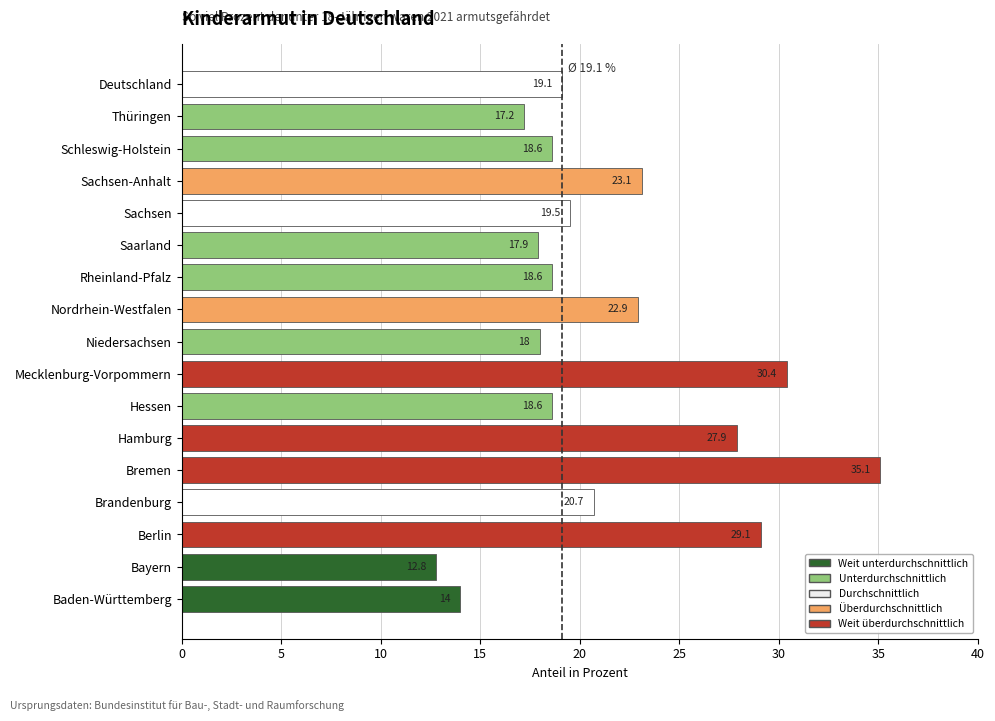

Approximately how many times larger is the value at Rheinland-Pfalz compared to Hamburg?

0.7